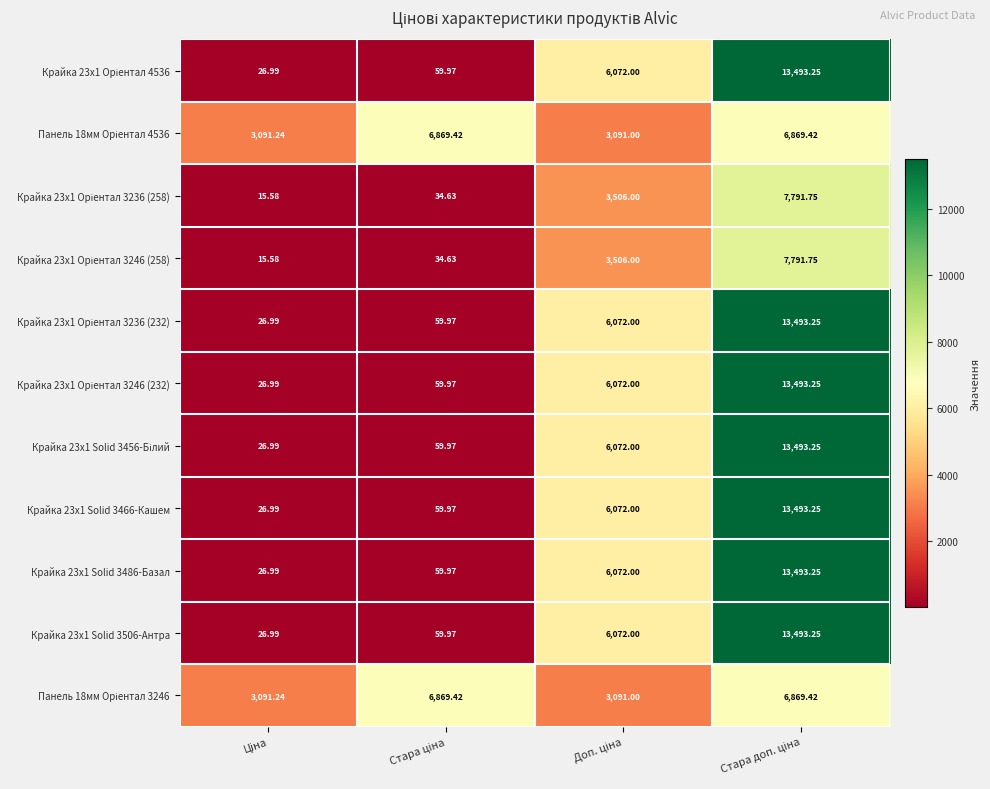

How many data points does each series have?

4